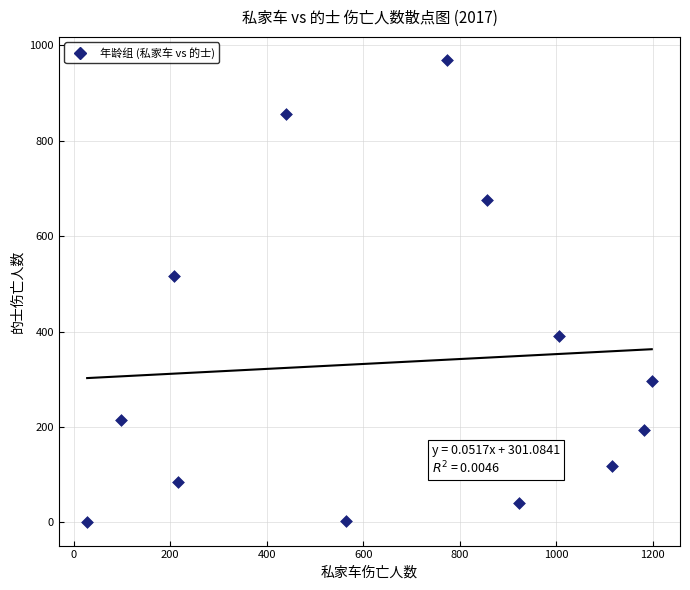

What Y value in the scatter plot is closest to 484?

516